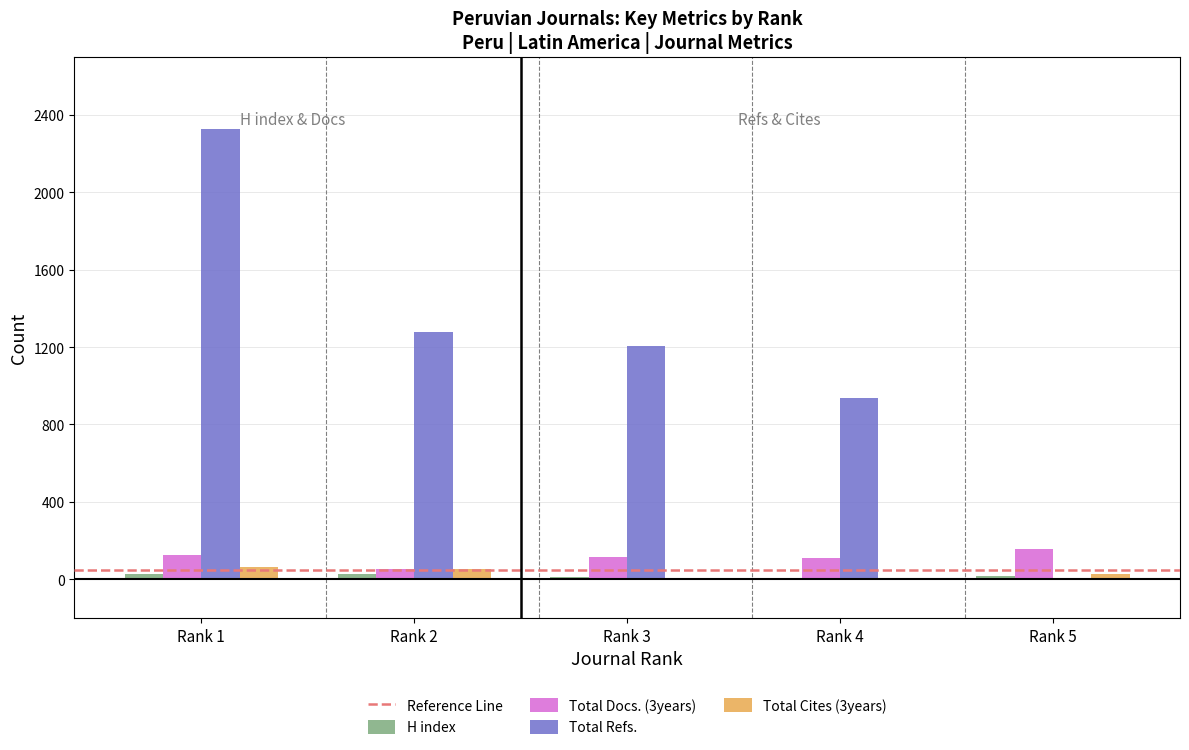

How many groups of bars are there?

5